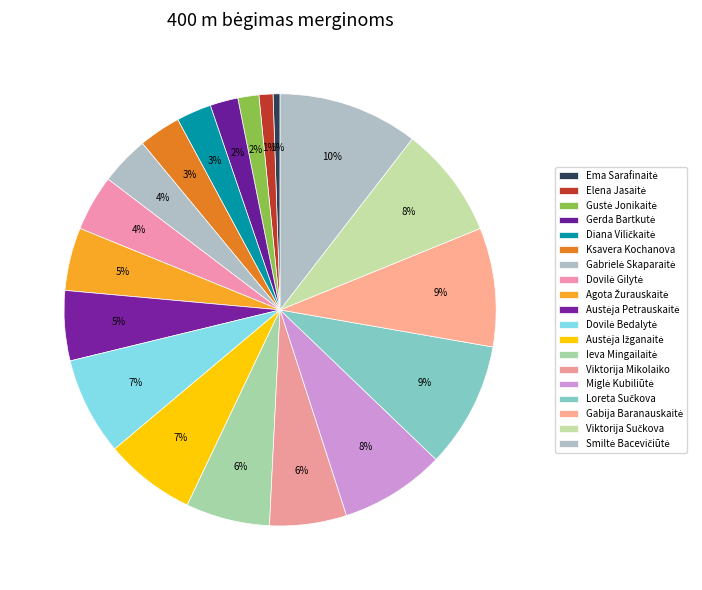

Count the number of slices in the pie.

19